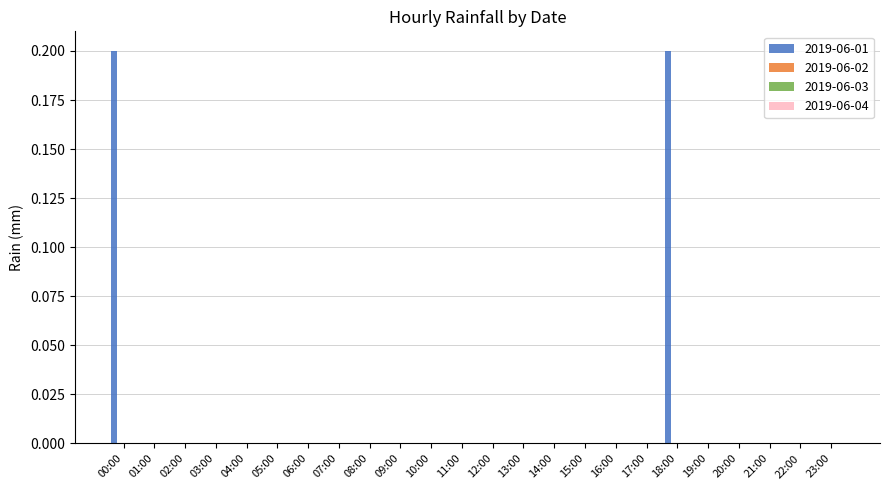

What is the sum of all values?

0.4